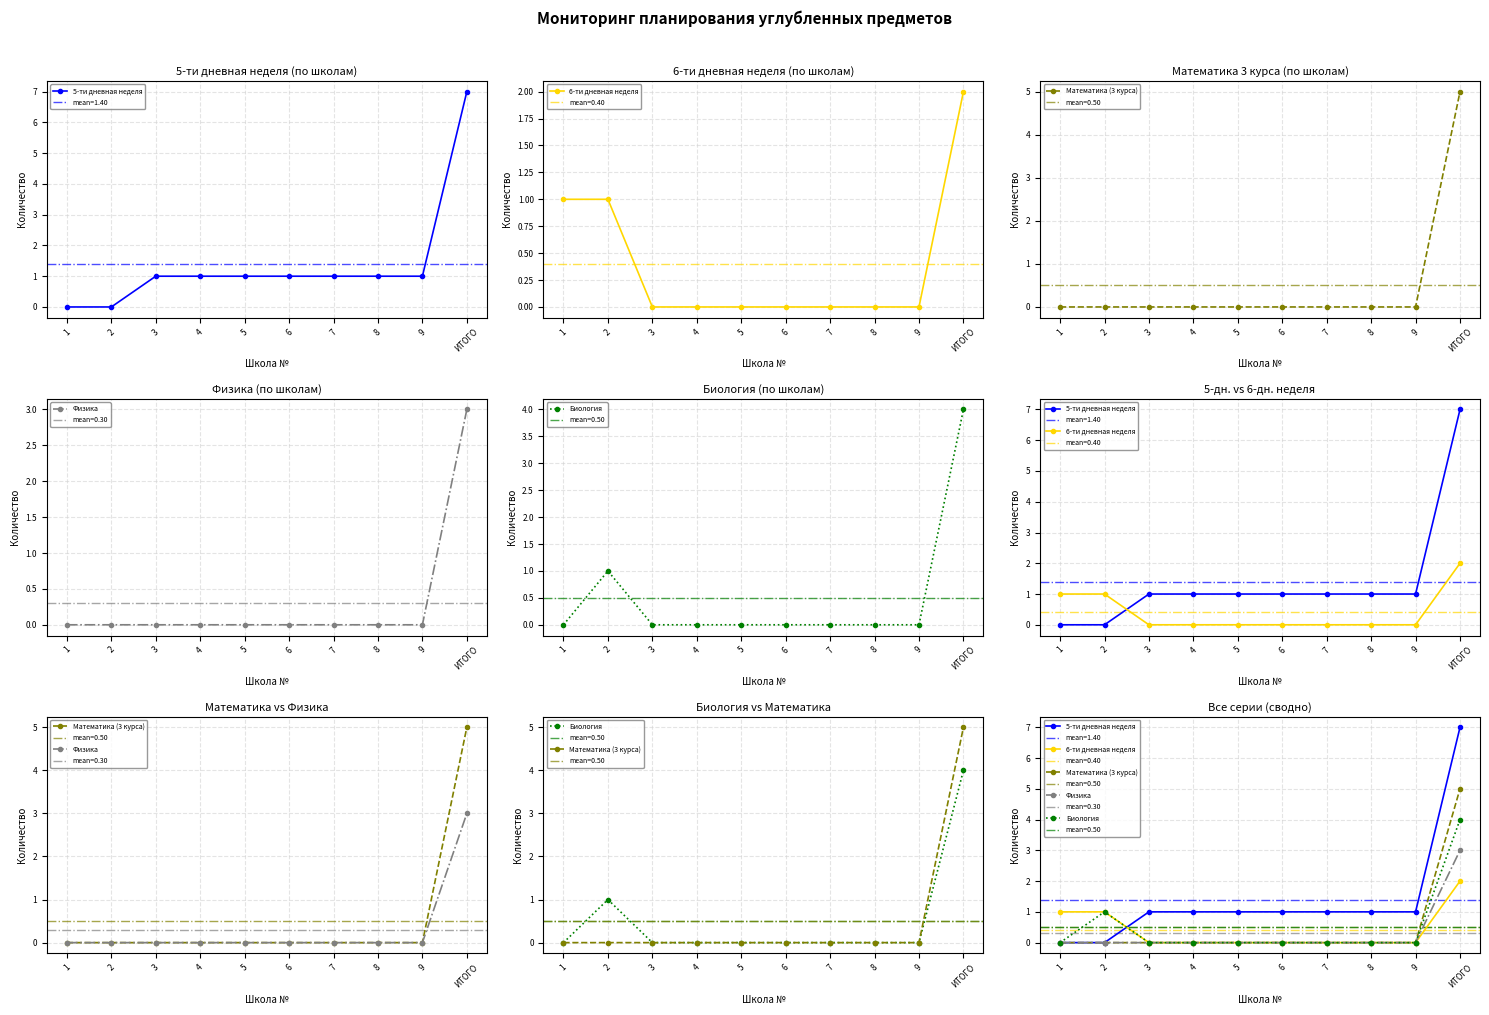

The 6-ти дневная неделя series shows 1 at 2. True or false?

False